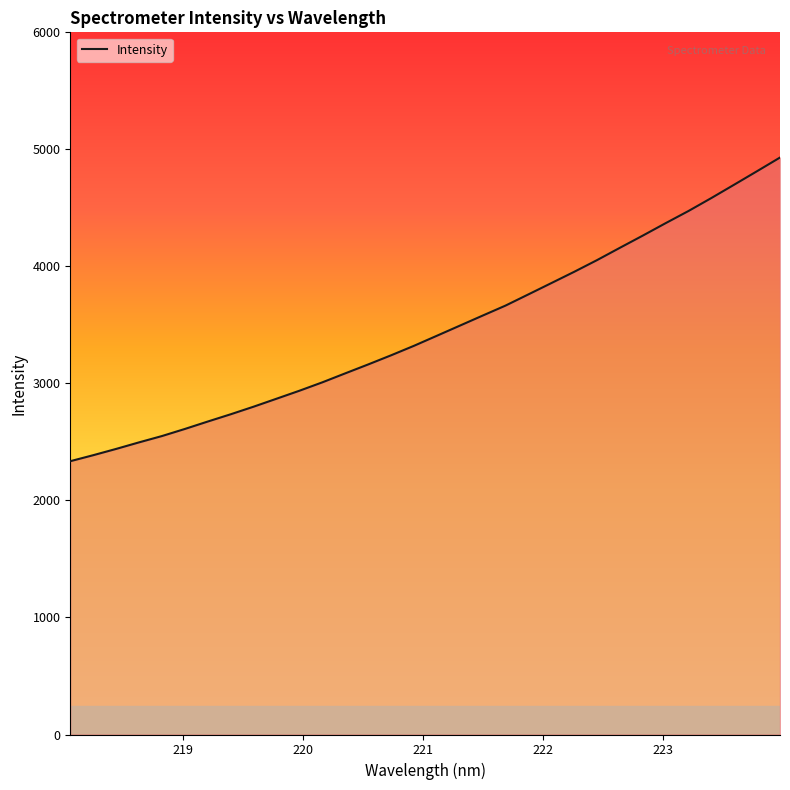

What is the difference between the maximum and minimum values?

2594.8